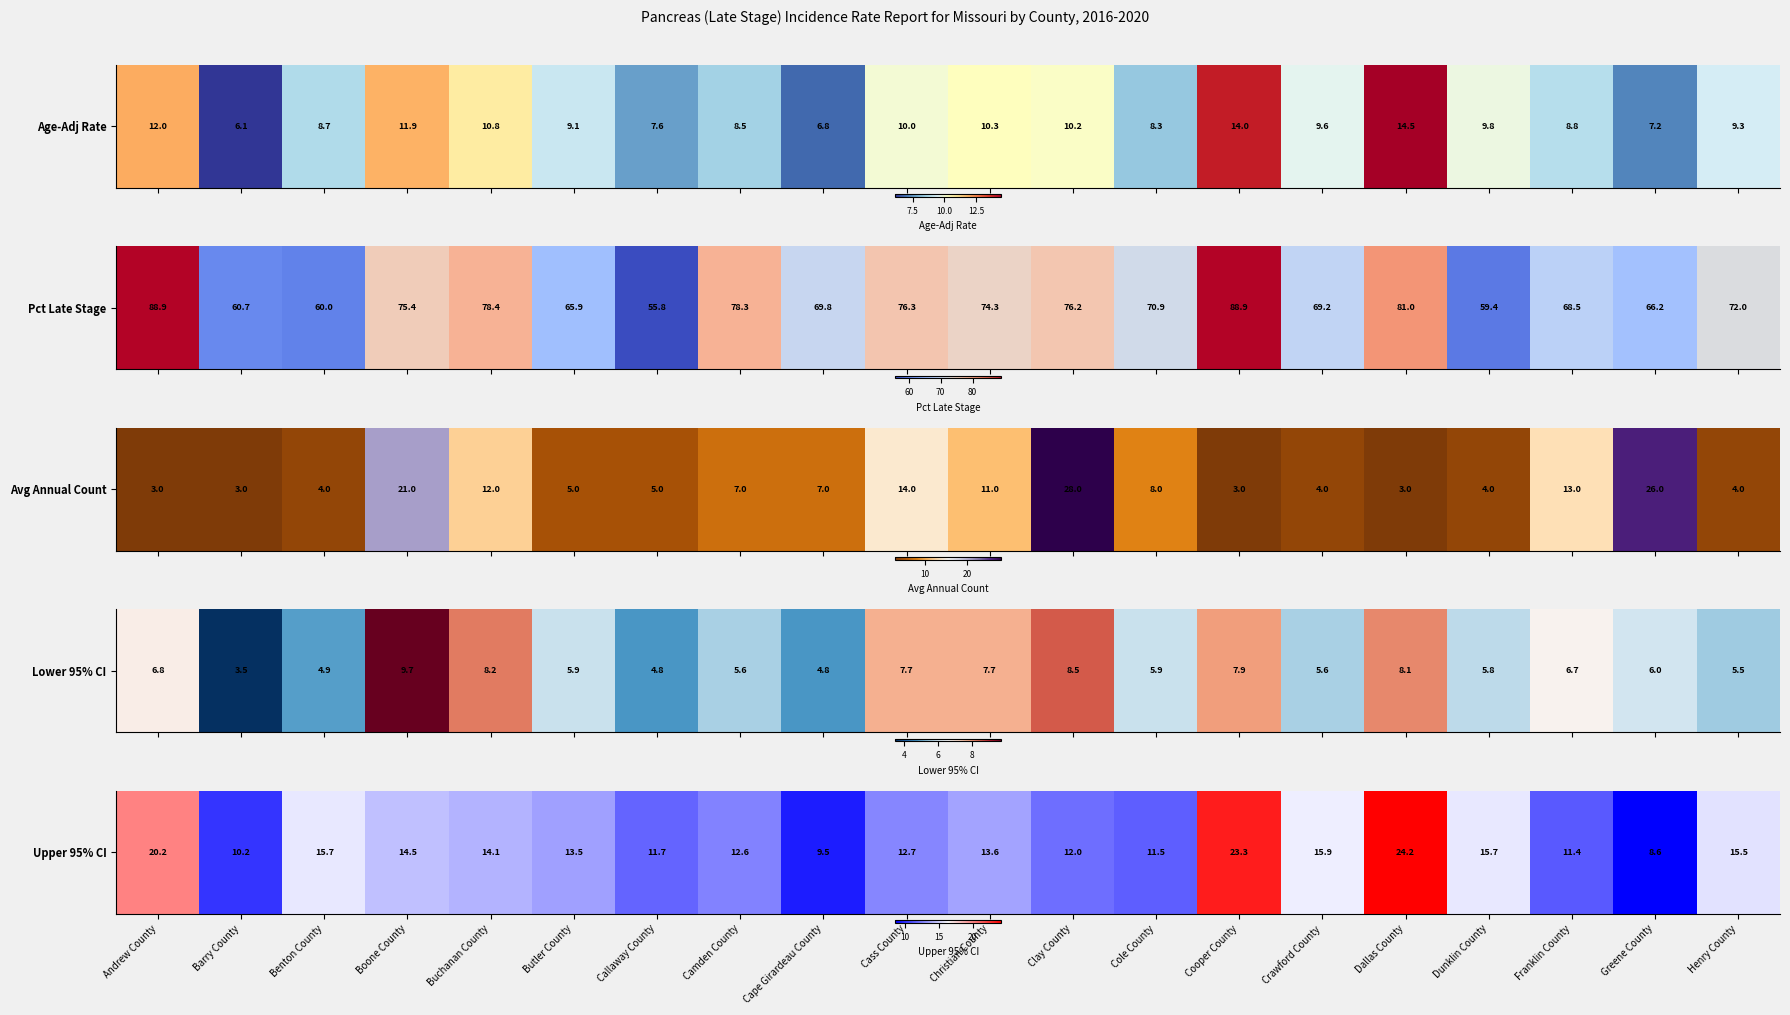

List the labels in order of value, smallest first.

Greene County, Cape Girardeau County, Barry County, Franklin County, Cole County, Callaway County, Clay County, Camden County, Cass County, Butler County, Christian County, Buchanan County, Boone County, Henry County, Benton County, Dunklin County, Crawford County, Andrew County, Cooper County, Dallas County